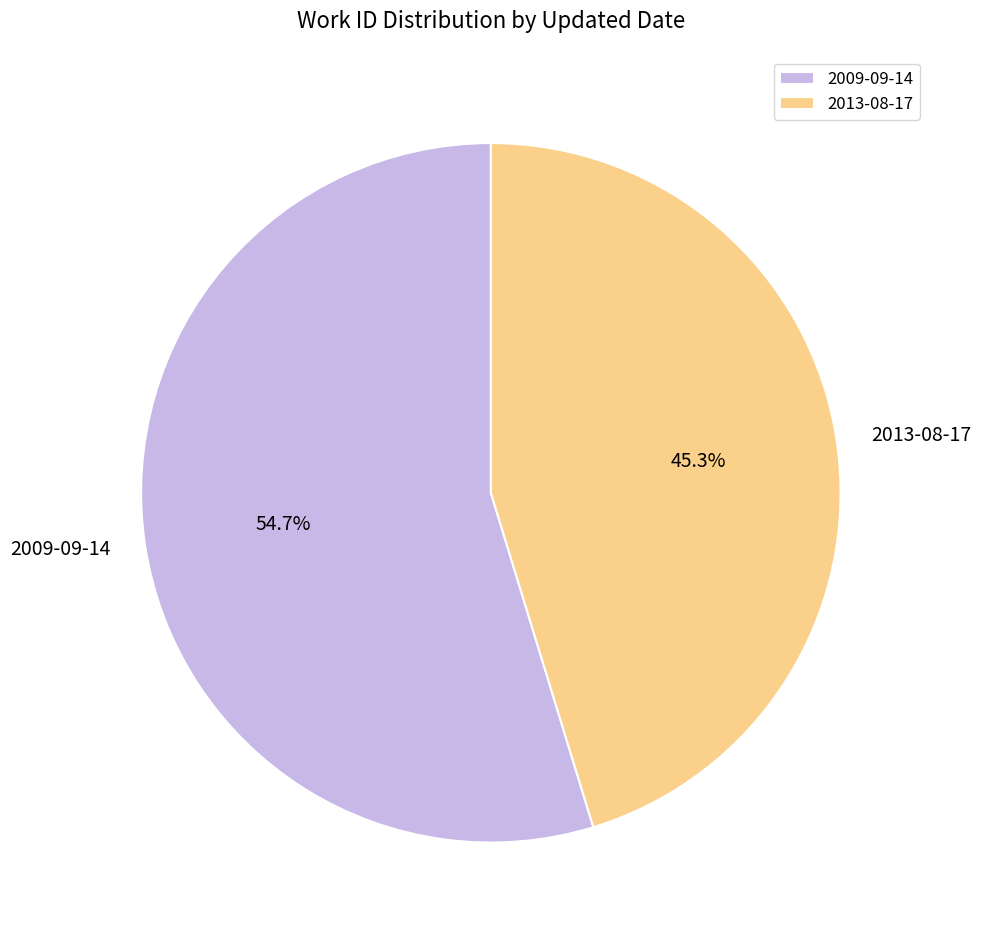

What is the ratio of the value at 2009-09-14 to the value at 2013-08-17?

1.2